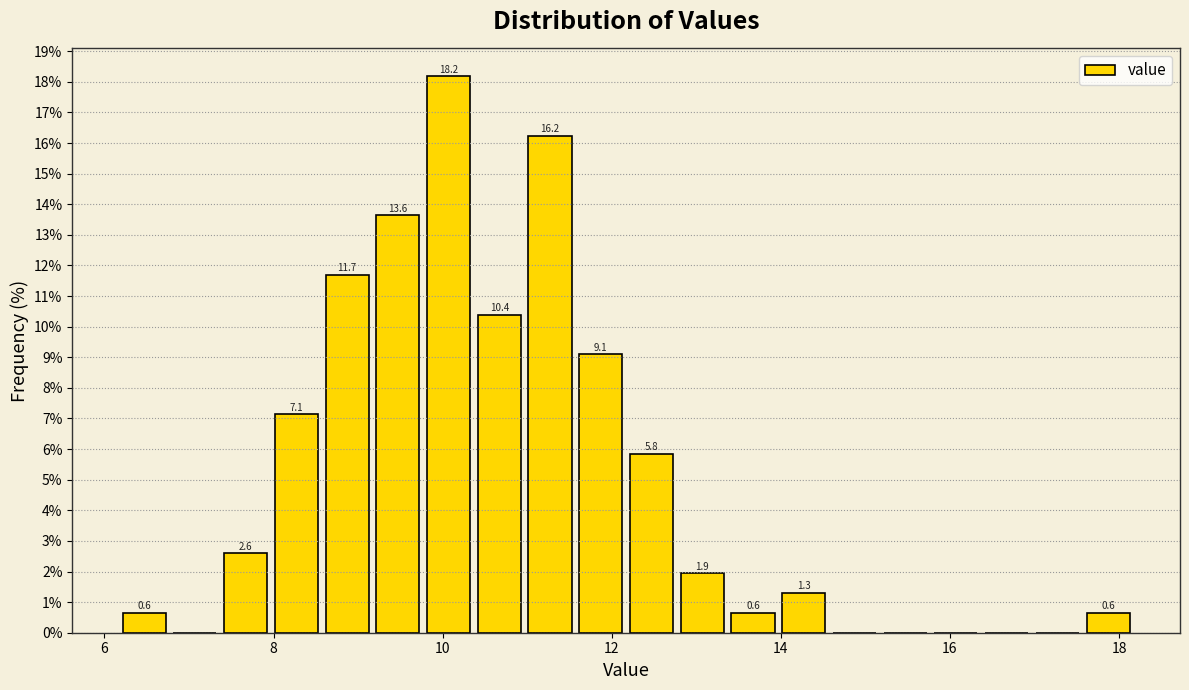

Read against the x-axis, roughly where is the centre of the tallest bar?

10.0